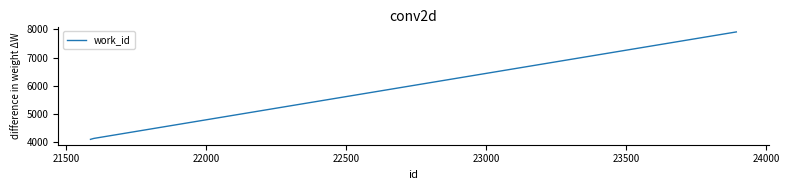

What is the minimum value shown in the chart?

4103